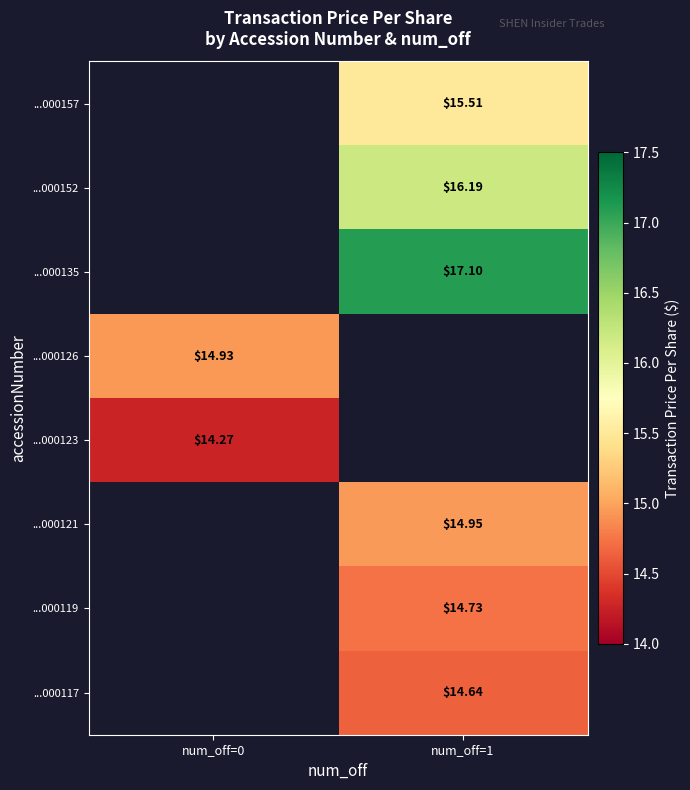

What value does the ...000152 series have at num_off=1?

16.2